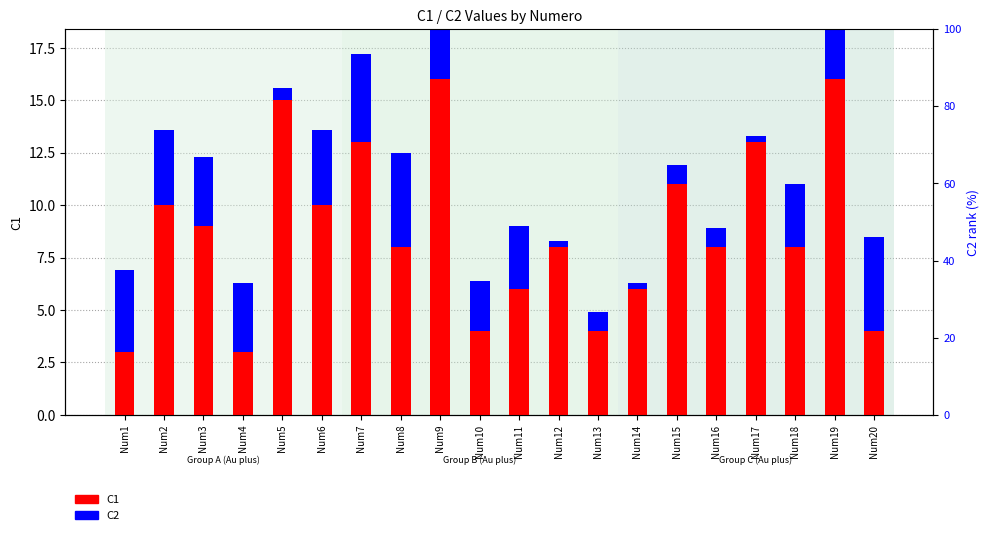

The value of C1 at Num6 is 16.5. True or false?

False